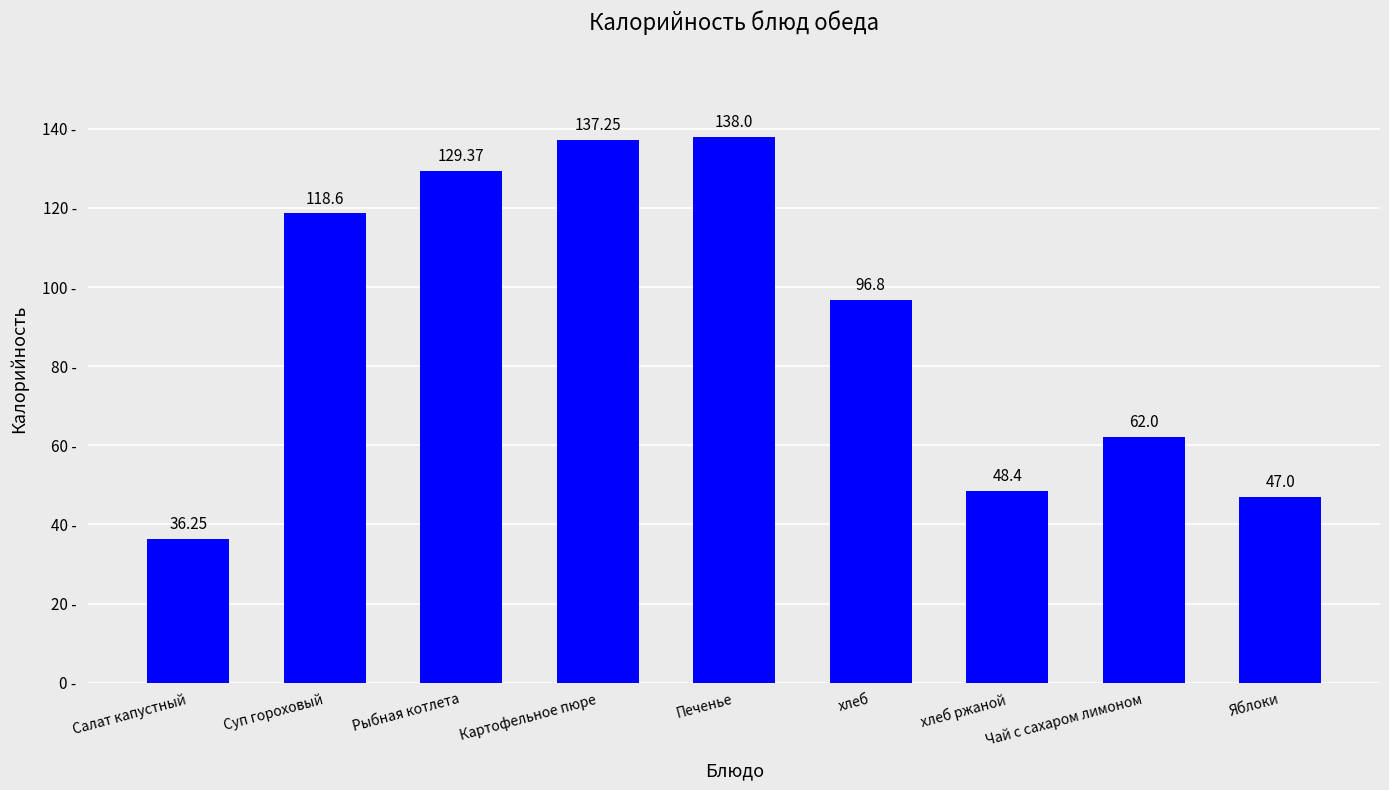

What is the label of the 1st bar from the right?

Яблоки